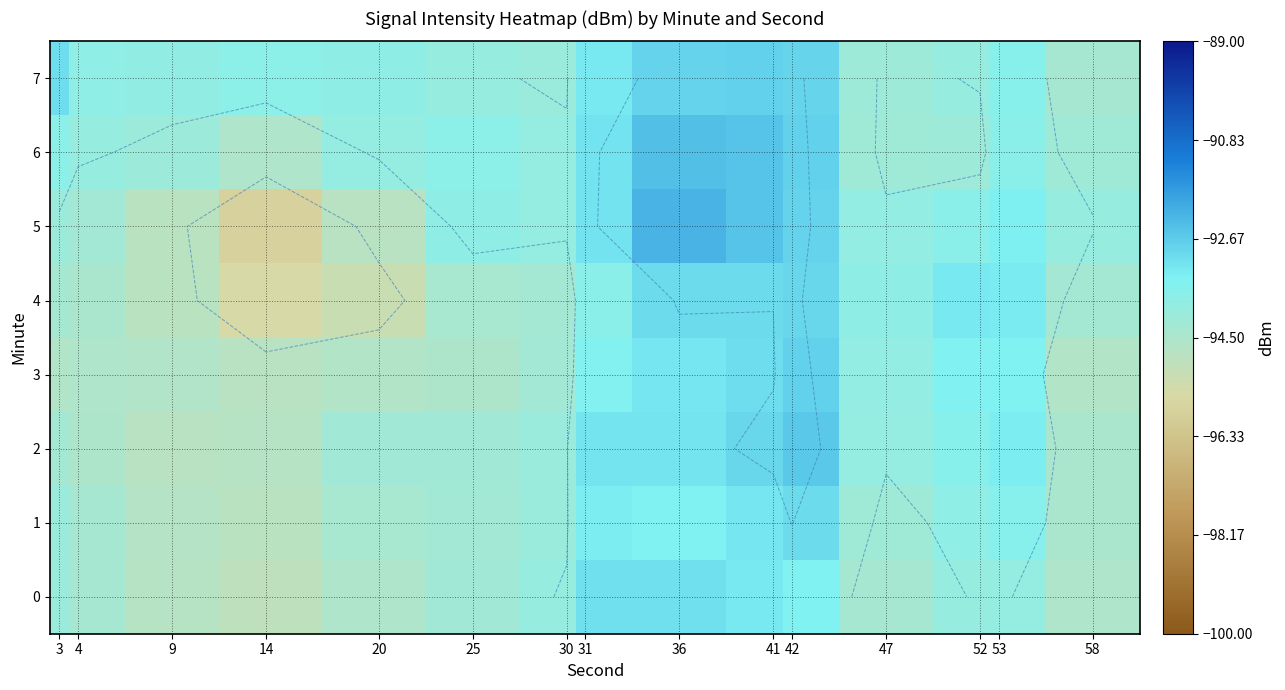

How many data points in row_3 are above -94?

7